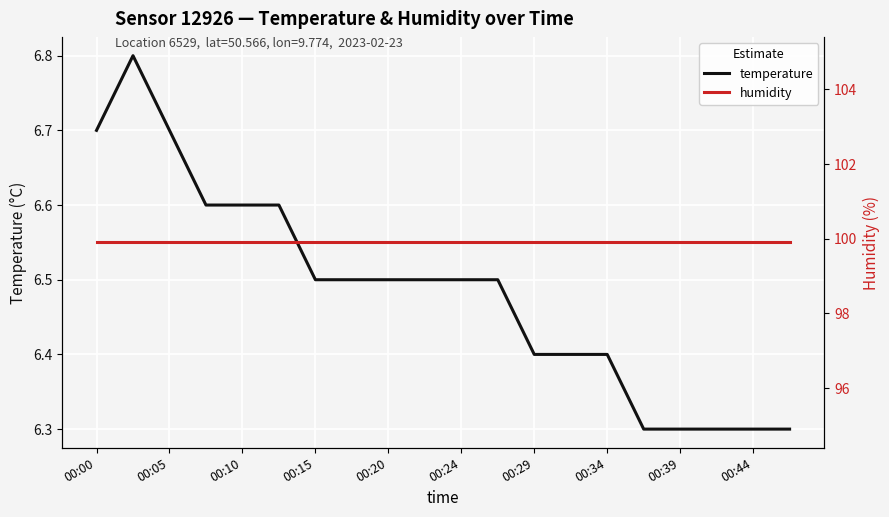

Reading left to right, list all the values displayed in this chart.

temperature: 6.7	6.8	6.7	6.6	6.6	6.6	6.5	6.5	6.5	6.5	6.5	6.5	6.4	6.4	6.4	6.3	6.3	6.3	6.3	6.3
humidity: 99.9	99.9	99.9	99.9	99.9	99.9	99.9	99.9	99.9	99.9	99.9	99.9	99.9	99.9	99.9	99.9	99.9	99.9	99.9	99.9